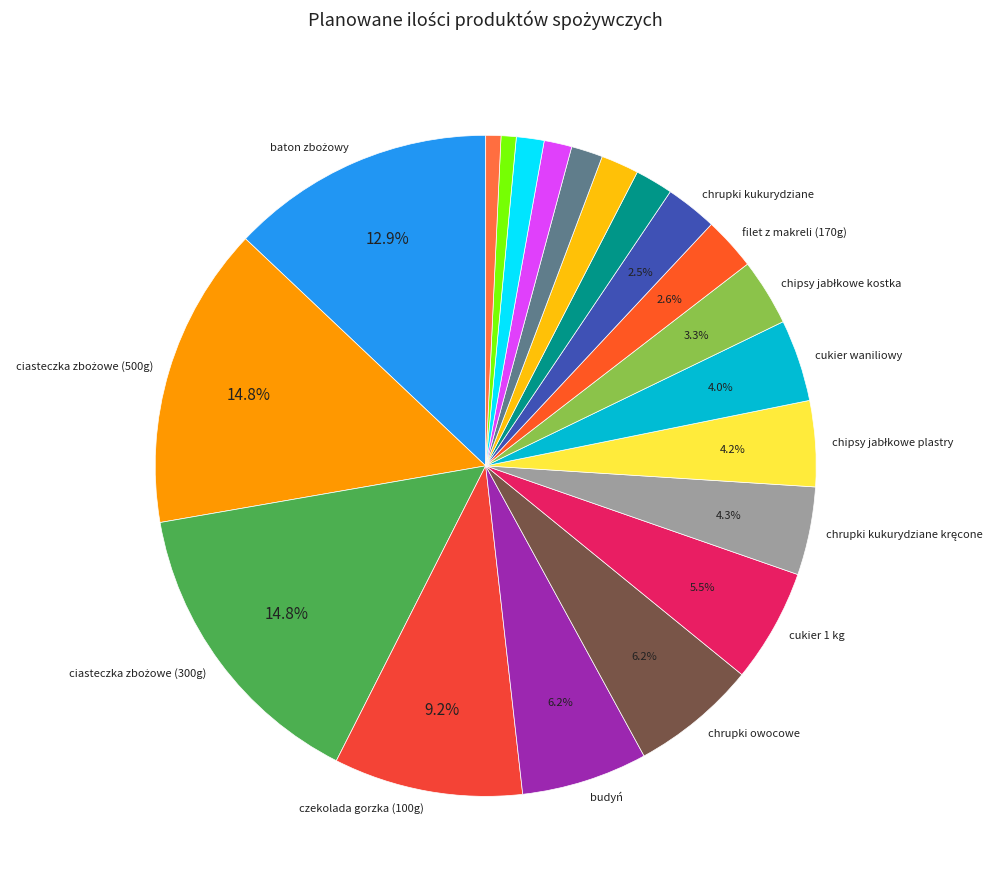

Is there any slice that represents more than half of the pie?

No